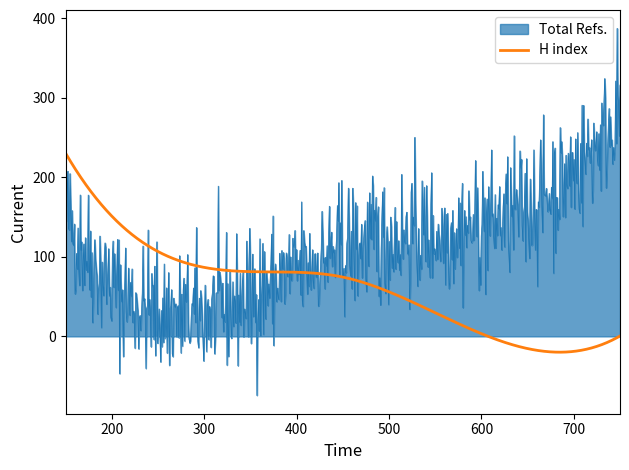

How many categories are shown in the chart?

760